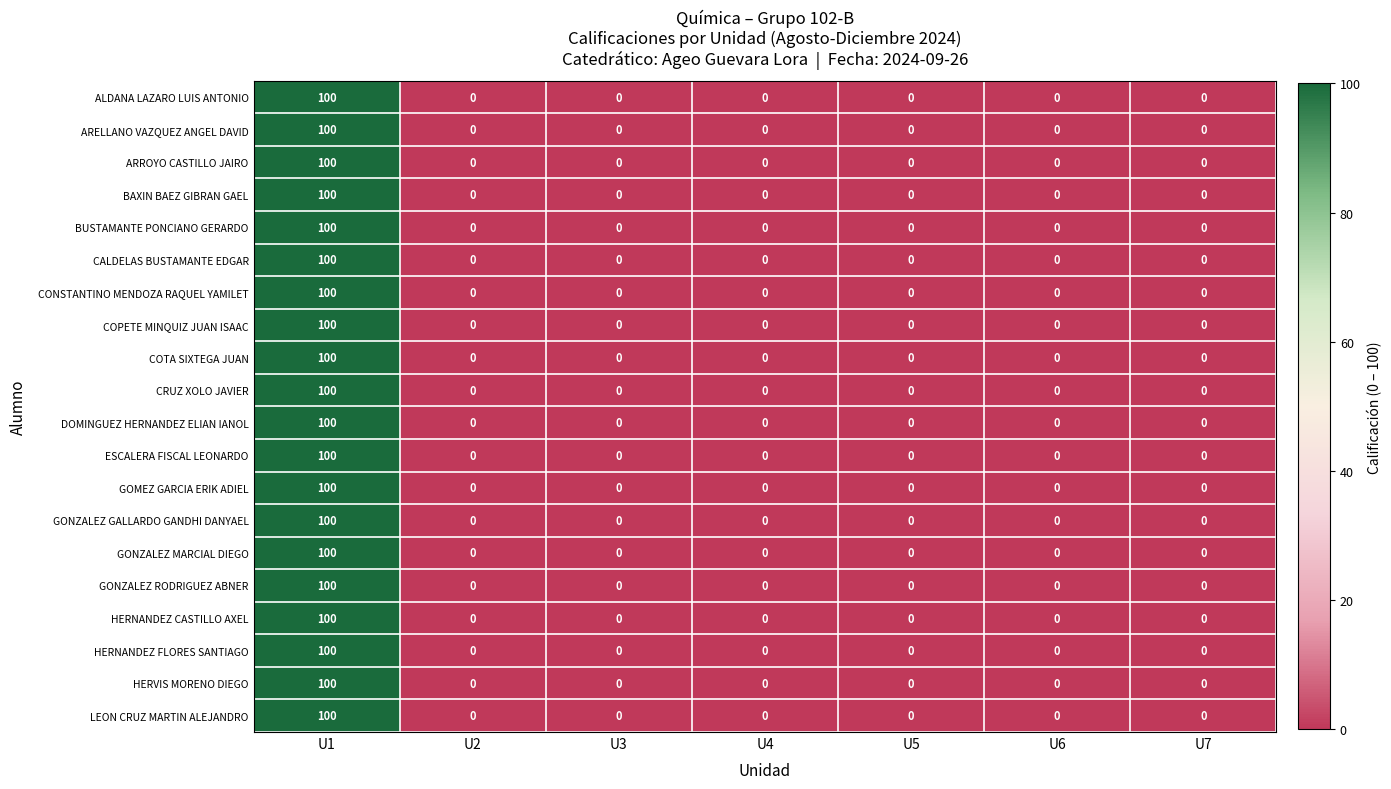

At how many categories does at least one series exceed 86?

1